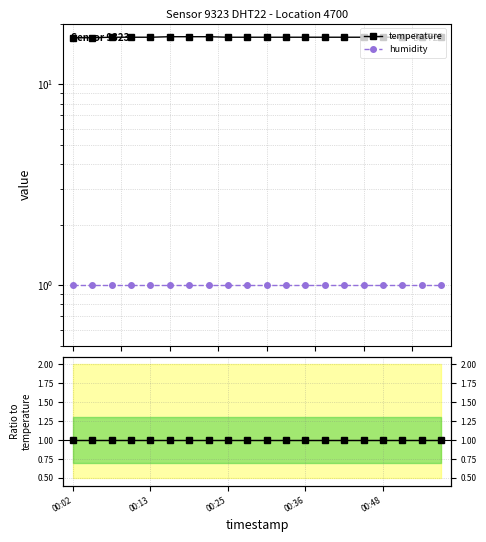

Is it true that temperature equals 1.4 at 15?

False